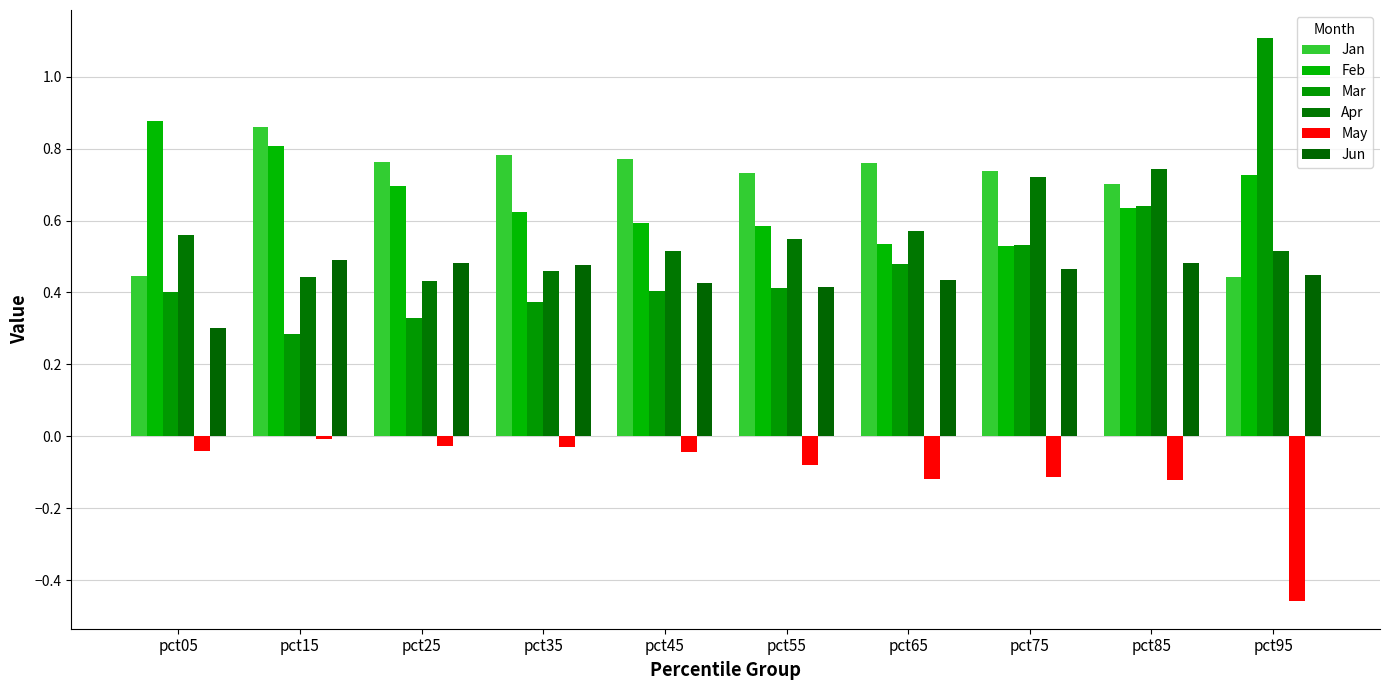

What is the difference between the maximum and minimum values in the Jun series?

0.2